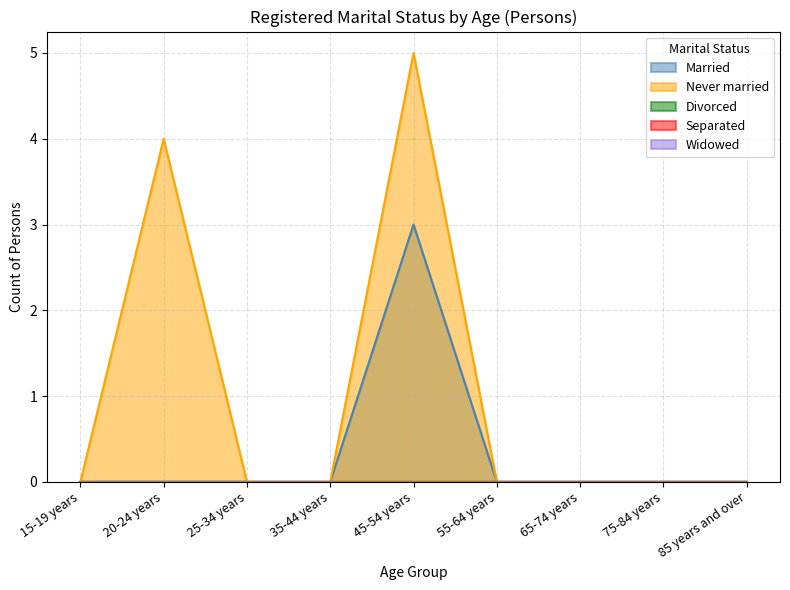

How many interior local peaks does the Married series have?

1